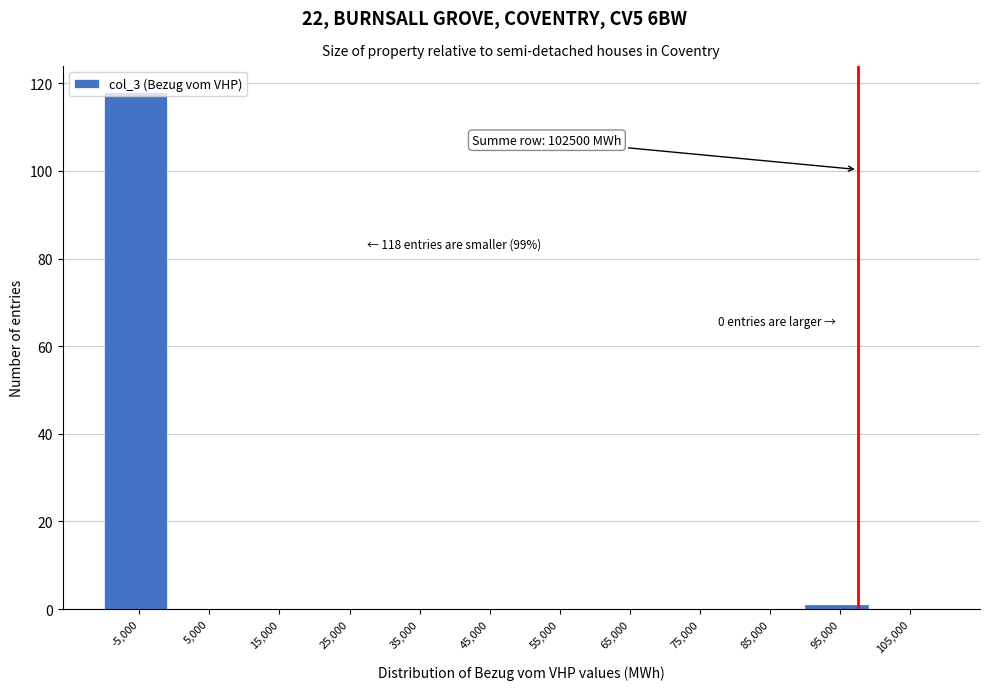

What is the sum of all values?

119